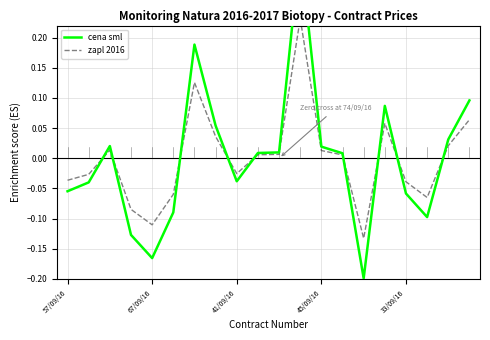

What is the label of the 2nd point from the right?

18